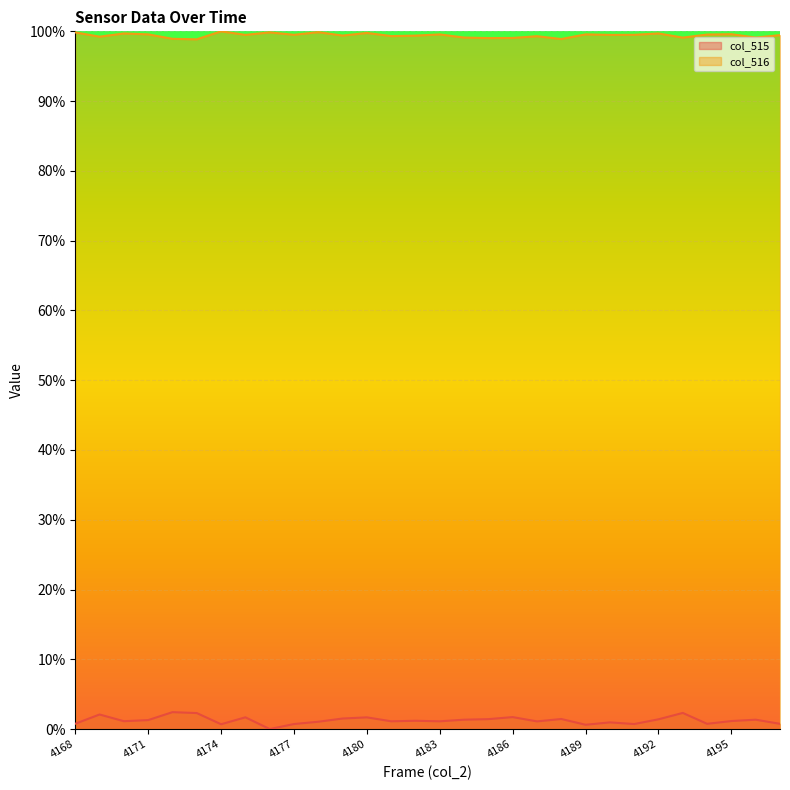

Which series has the largest total across all categories?

col_516